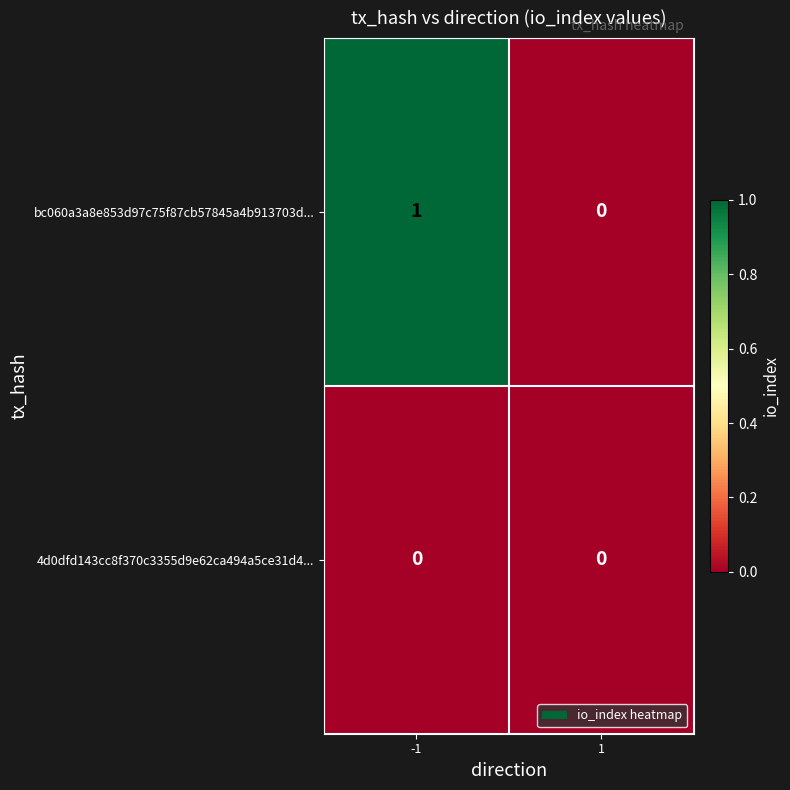

True or false: bc060a3a8e853d97c75f87cb57845a4b913703d... has a value of 0 at 1.

True